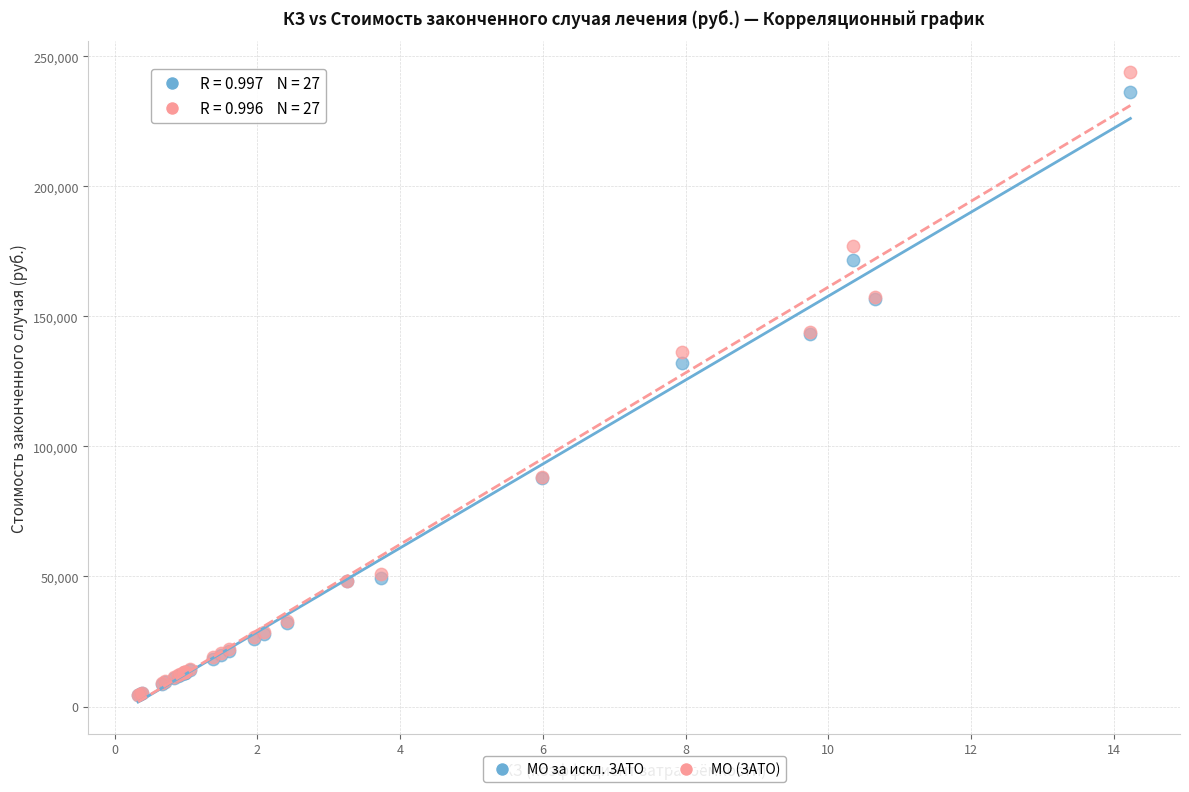

Which series reaches the maximum Y coordinate?

МО (ЗАТО)